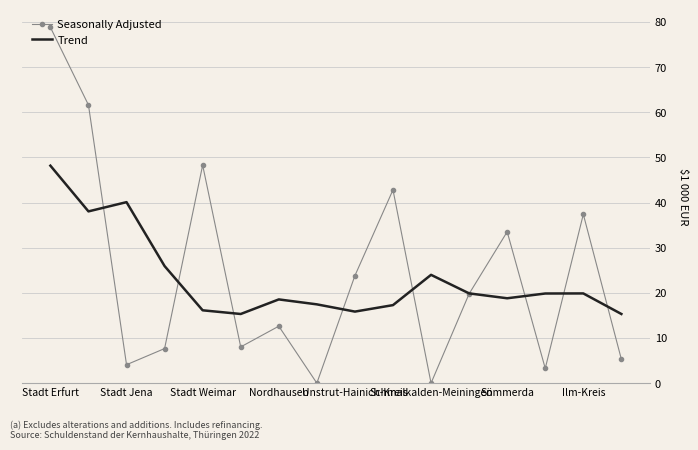

At which category is the sum across all series the highest?

Stadt Erfurt